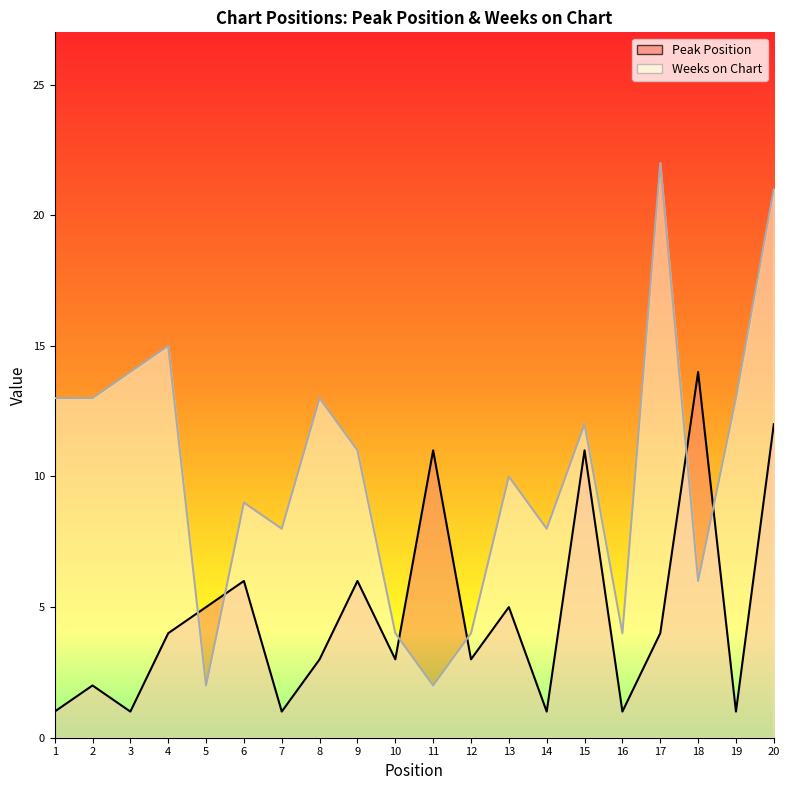

What are all the series names shown in the legend?

Peak Position, Weeks on Chart